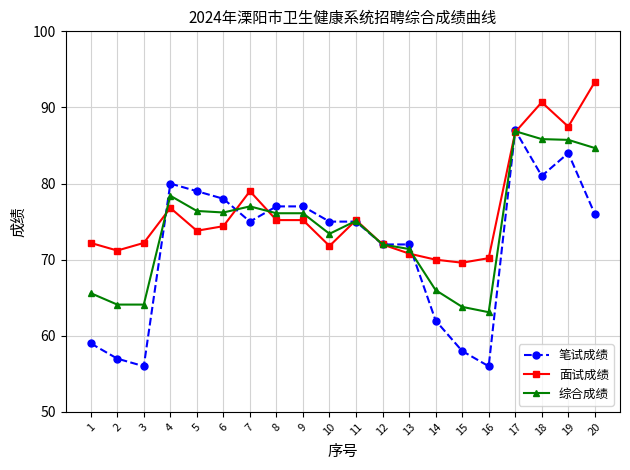

How many lines are shown in the chart?

3